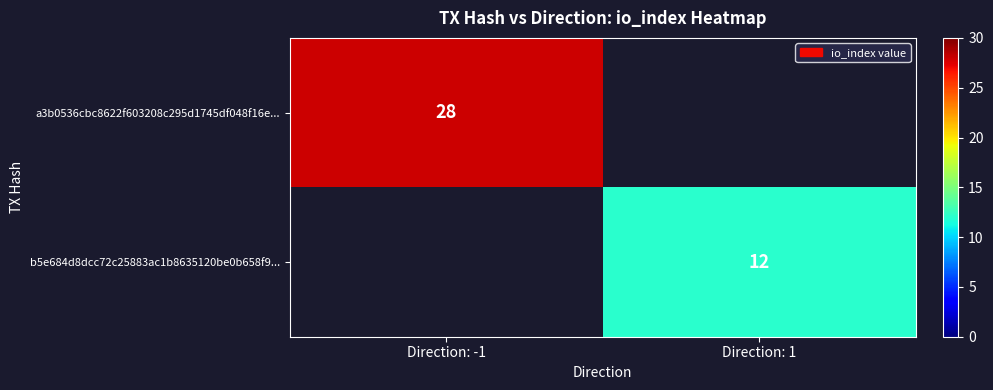

How many series are shown in this chart?

2